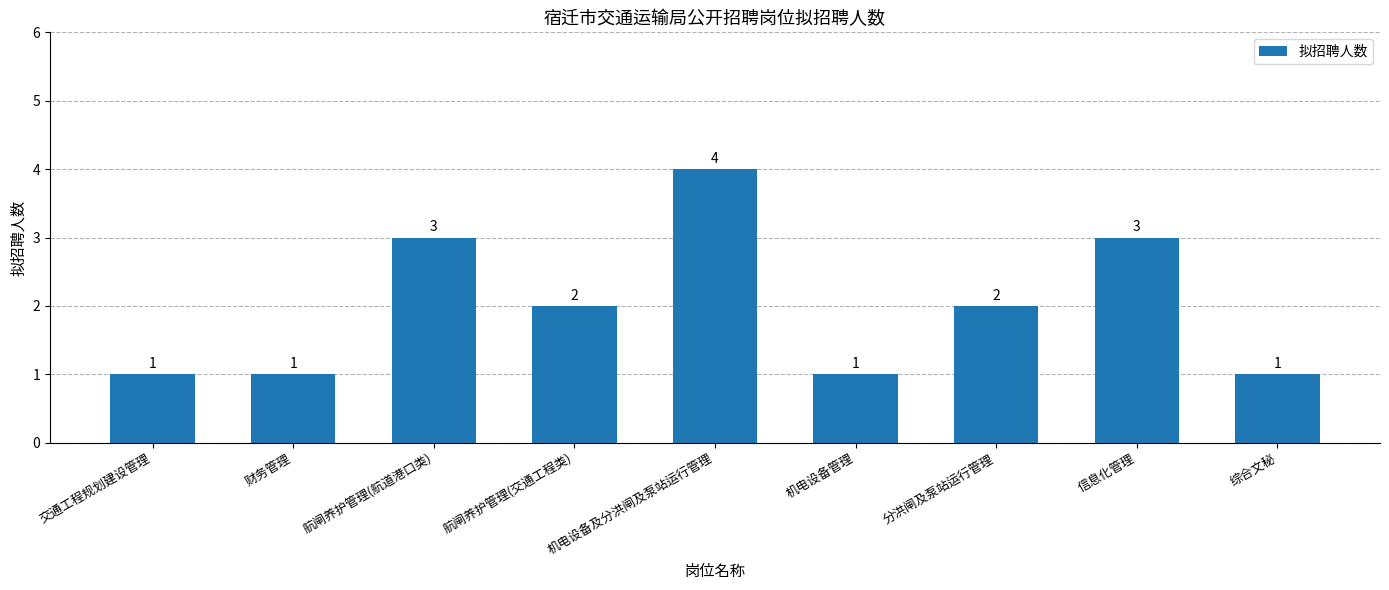

Is it true that the value at 分洪闸及泵站运行管理 is 2?

True